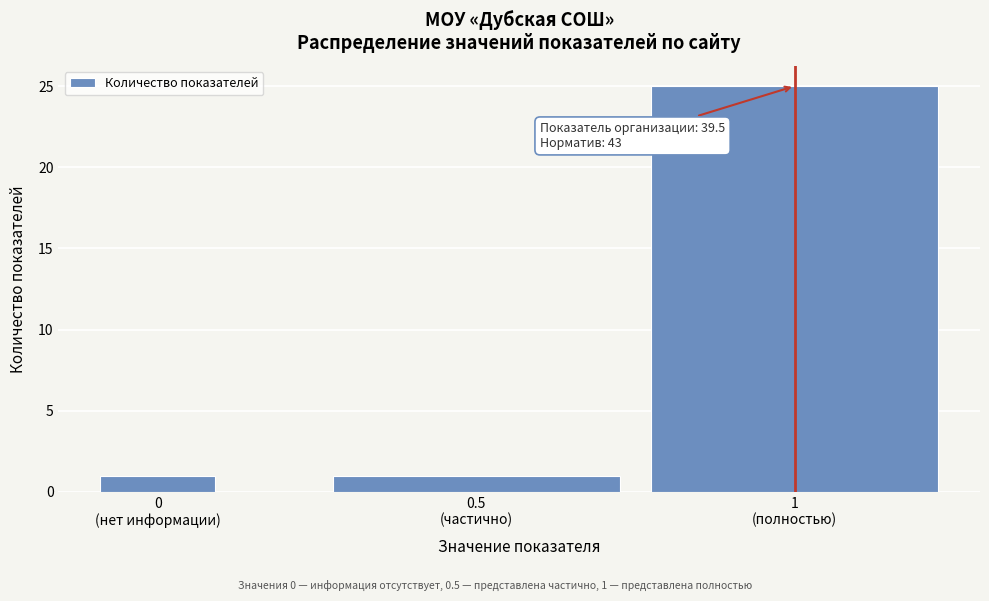

Reading left to right, list all the values displayed in this chart.

1	1	25